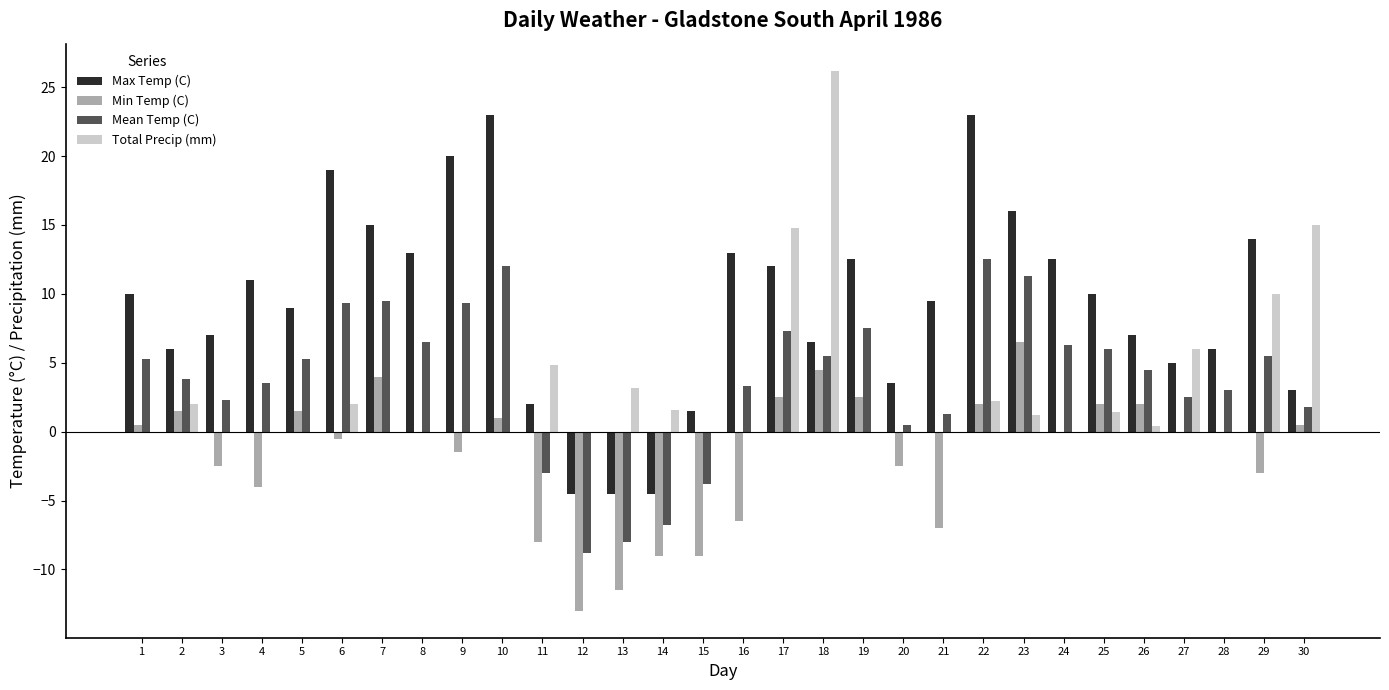

Read the Mean Temp (C) value at 10.

12.0